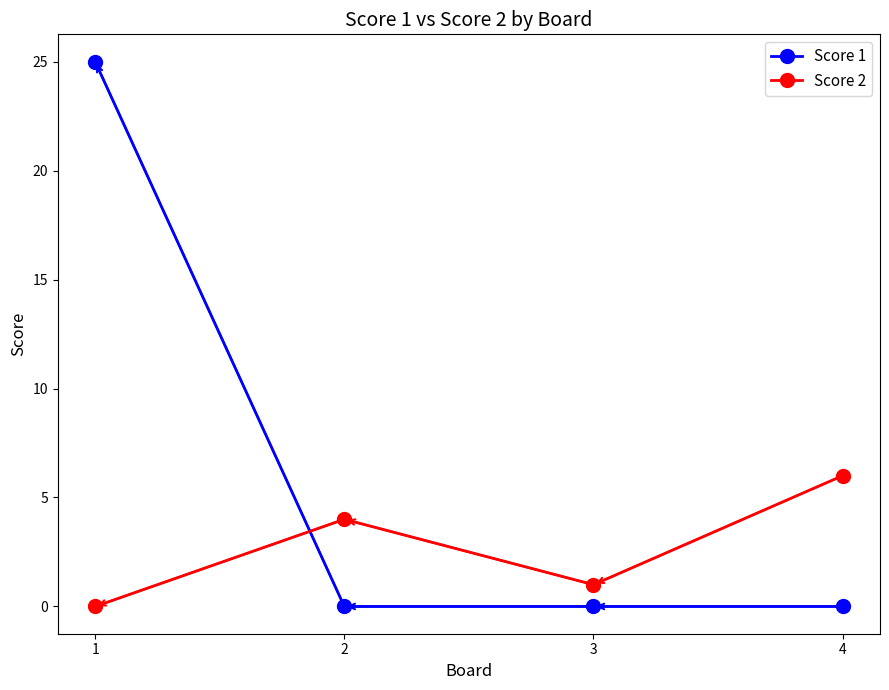

At how many categories does at least one series exceed 9?

1